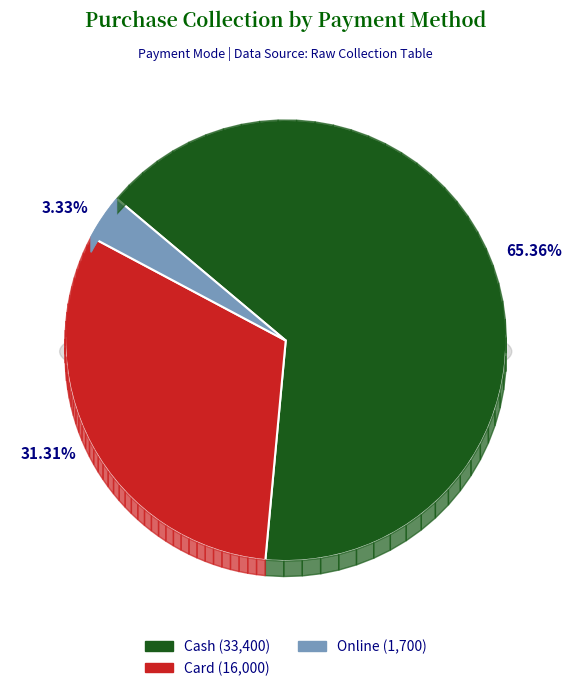

Is the sum of Online and Cash greater than half?

Yes